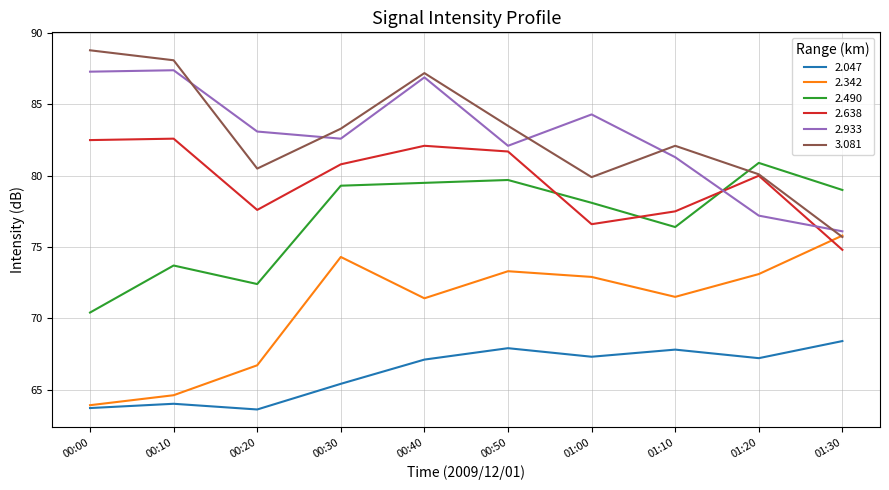

At which category is the sum across all series the highest?

00:40